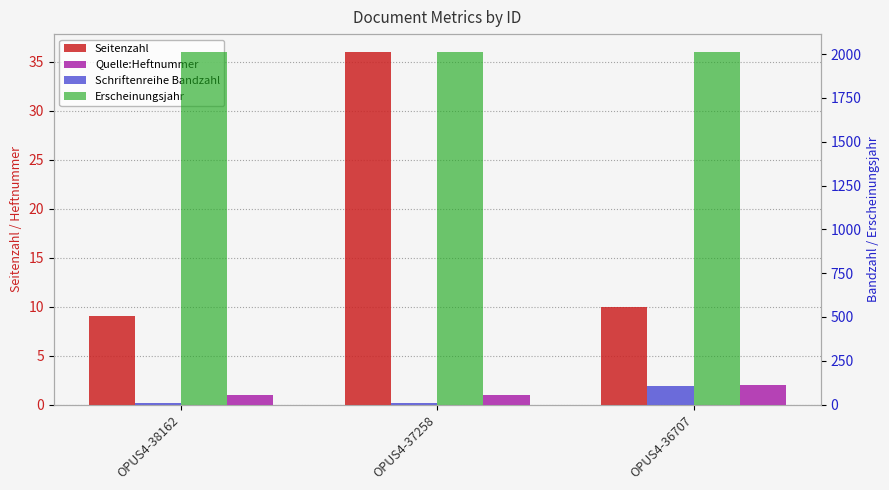

The Seitenzahl series shows 6 at OPUS4-38162. True or false?

False